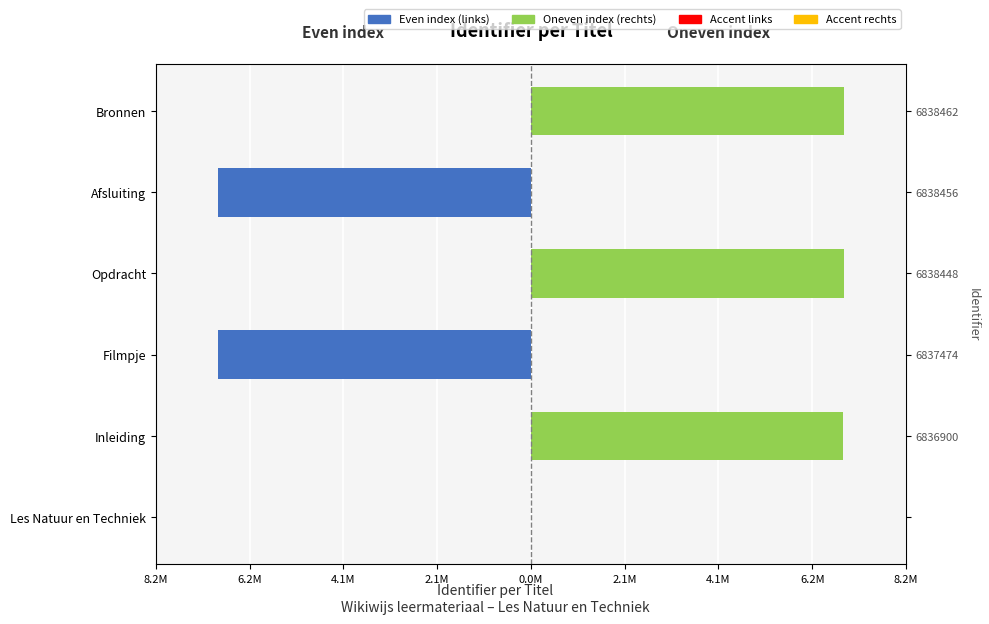

Is it true that Even index (links) equals -10.9 at Afsluiting?

False